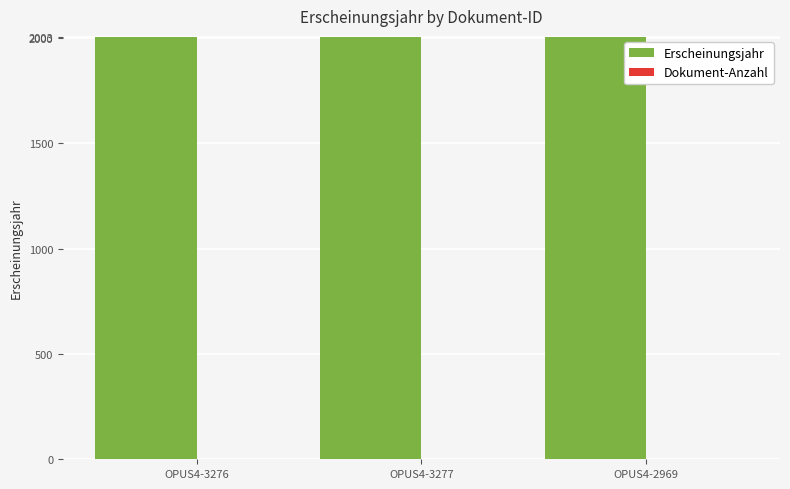

The Erscheinungsjahr series shows 2003 at OPUS4-3276. True or false?

True